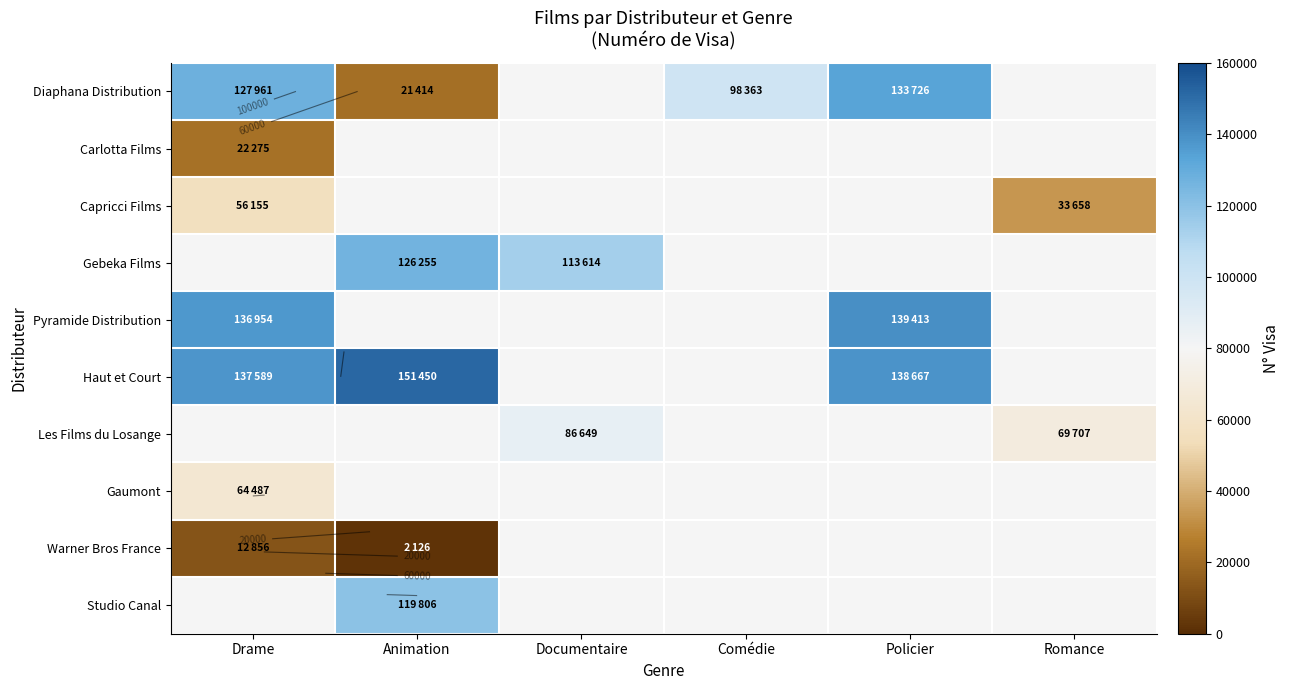

Between Policier and Romance, which is larger?

Policier